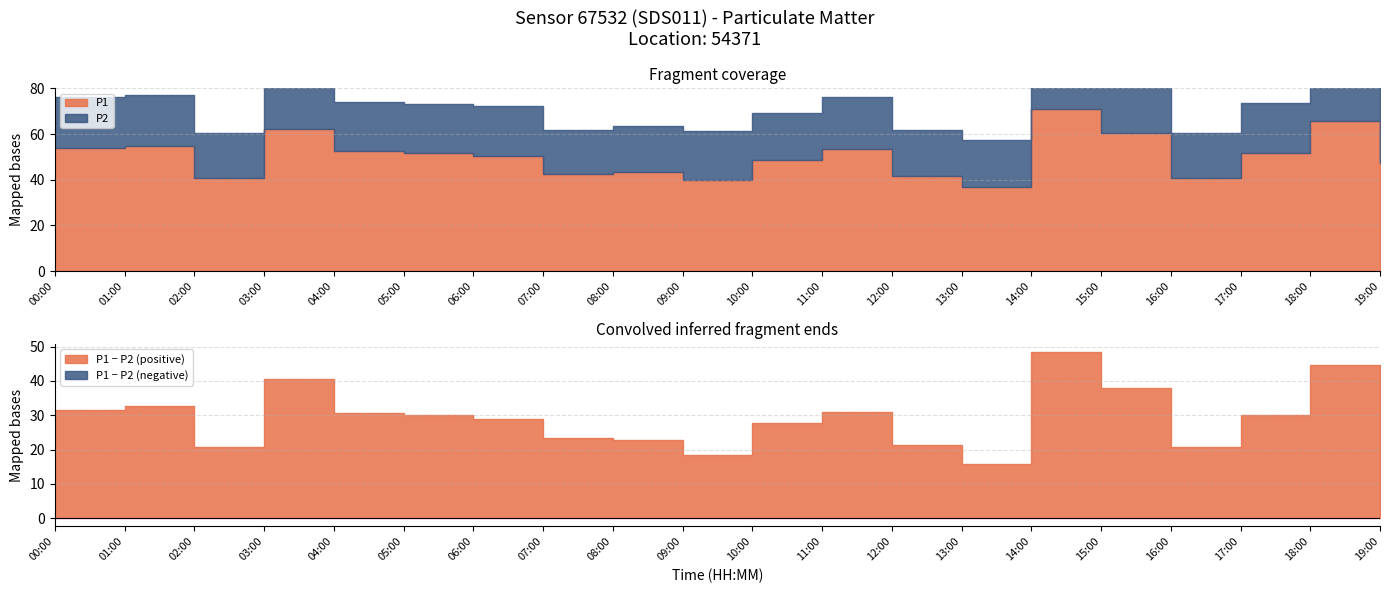

True or false: P2 and P1 intersect in this chart.

False